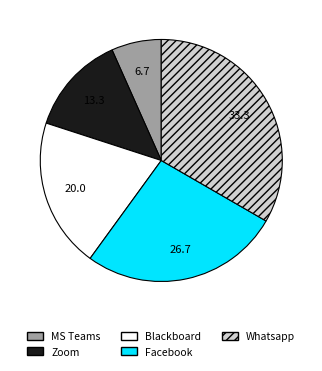

Does Zoom represent more than half of the total?

No